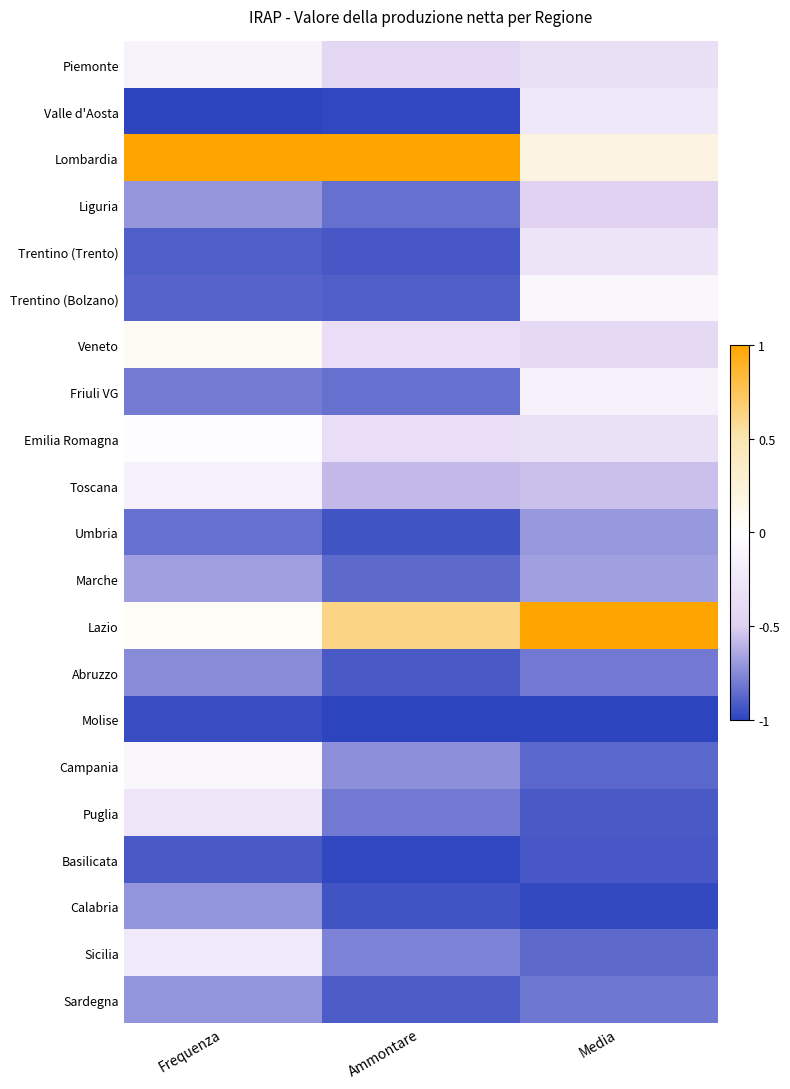

Reading left to right, transcribe all the data shown in this chart.

Piemonte: Frequenza=-0.1	Ammontare=-0.4	Media=-0.3
Valle d'Aosta: Frequenza=-1.0	Ammontare=-1.0	Media=-0.2
Lombardia: Frequenza=1.0	Ammontare=1.0	Media=0.2
Liguria: Frequenza=-0.7	Ammontare=-0.8	Media=-0.5
Trentino (Trento): Frequenza=-0.9	Ammontare=-0.9	Media=-0.3
Trentino (Bolzano): Frequenza=-0.9	Ammontare=-0.9	Media=-0.1
Veneto: Frequenza=0.1	Ammontare=-0.4	Media=-0.4
Friuli VG: Frequenza=-0.8	Ammontare=-0.8	Media=-0.2
Emilia Romagna: Frequenza=-0.0	Ammontare=-0.4	Media=-0.3
Toscana: Frequenza=-0.2	Ammontare=-0.6	Media=-0.6
Umbria: Frequenza=-0.8	Ammontare=-0.9	Media=-0.7
Marche: Frequenza=-0.7	Ammontare=-0.9	Media=-0.7
Lazio: Frequenza=0.0	Ammontare=0.6	Media=1.0
Abruzzo: Frequenza=-0.7	Ammontare=-0.9	Media=-0.8
Molise: Frequenza=-1.0	Ammontare=-1.0	Media=-1.0
Campania: Frequenza=-0.1	Ammontare=-0.7	Media=-0.9
Puglia: Frequenza=-0.3	Ammontare=-0.8	Media=-0.9
Basilicata: Frequenza=-0.9	Ammontare=-1.0	Media=-0.9
Calabria: Frequenza=-0.7	Ammontare=-0.9	Media=-1.0
Sicilia: Frequenza=-0.2	Ammontare=-0.8	Media=-0.9
Sardegna: Frequenza=-0.7	Ammontare=-0.9	Media=-0.8